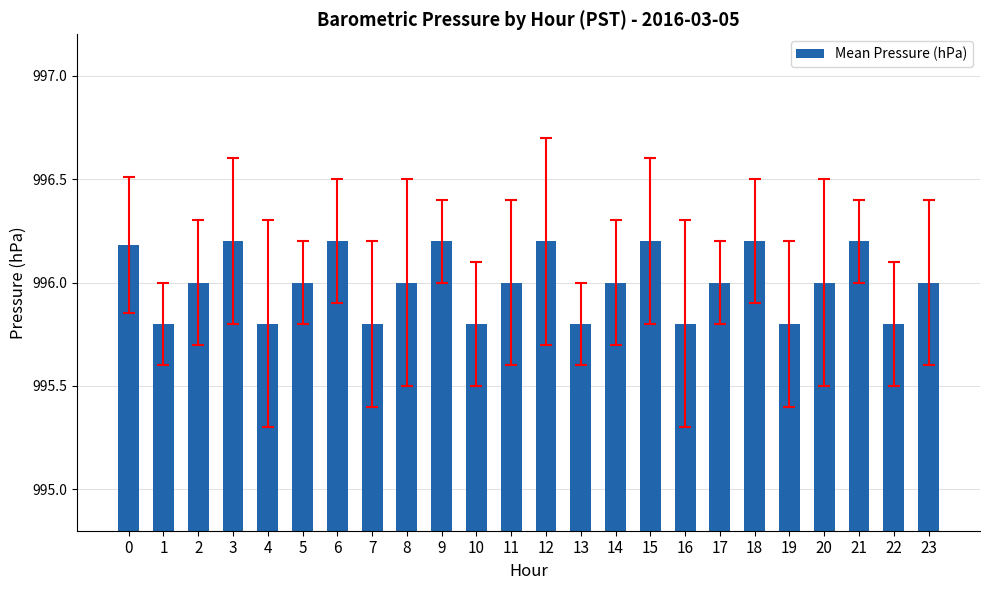

Approximately how many times larger is the value at 19 compared to 0?

1.0